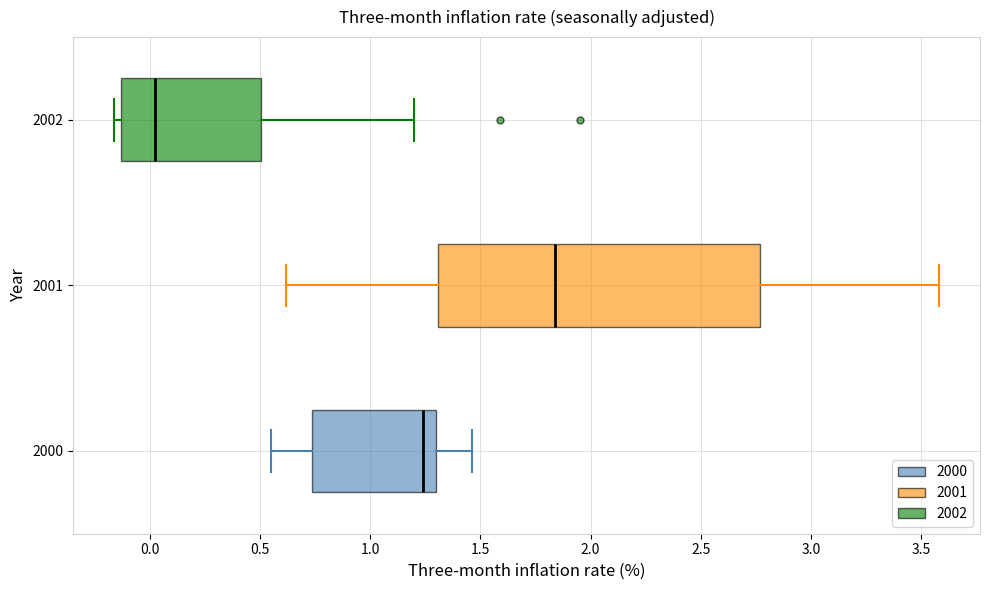

Which box is the widest, from its left edge to its right edge?

2001